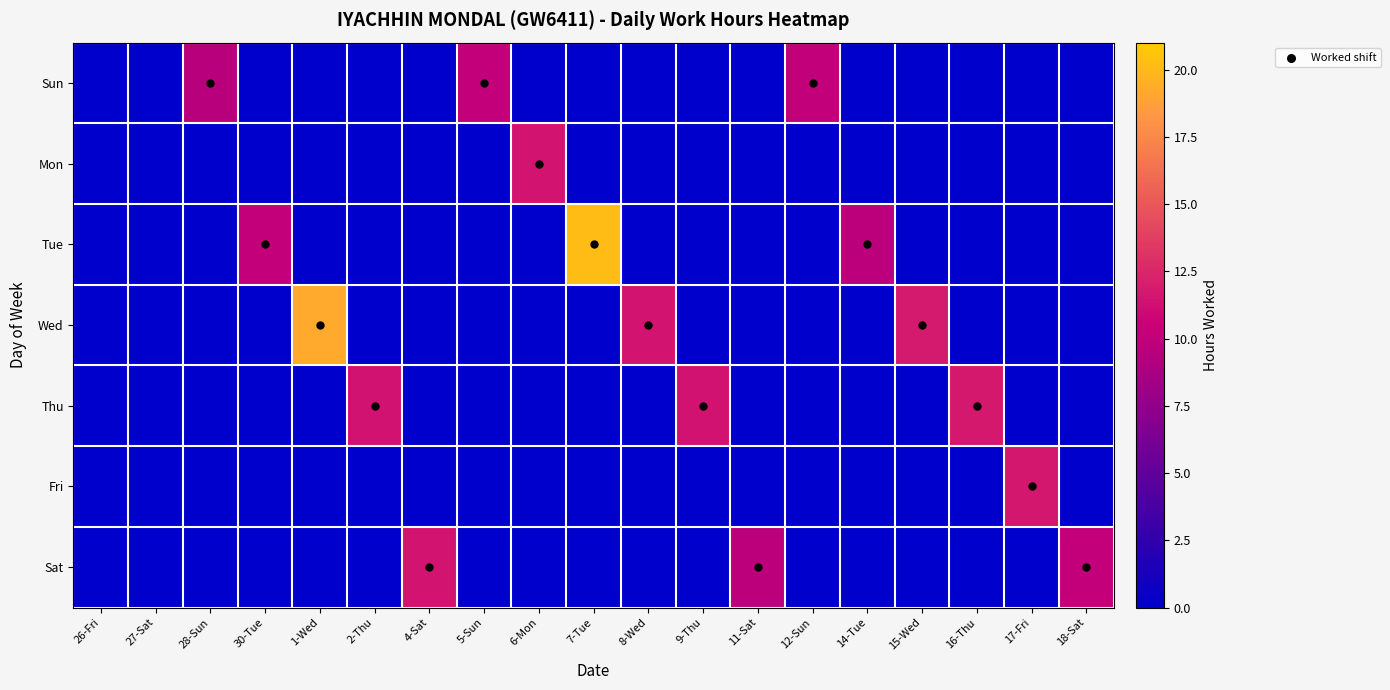

Which series has the widest spread of values?

Tue